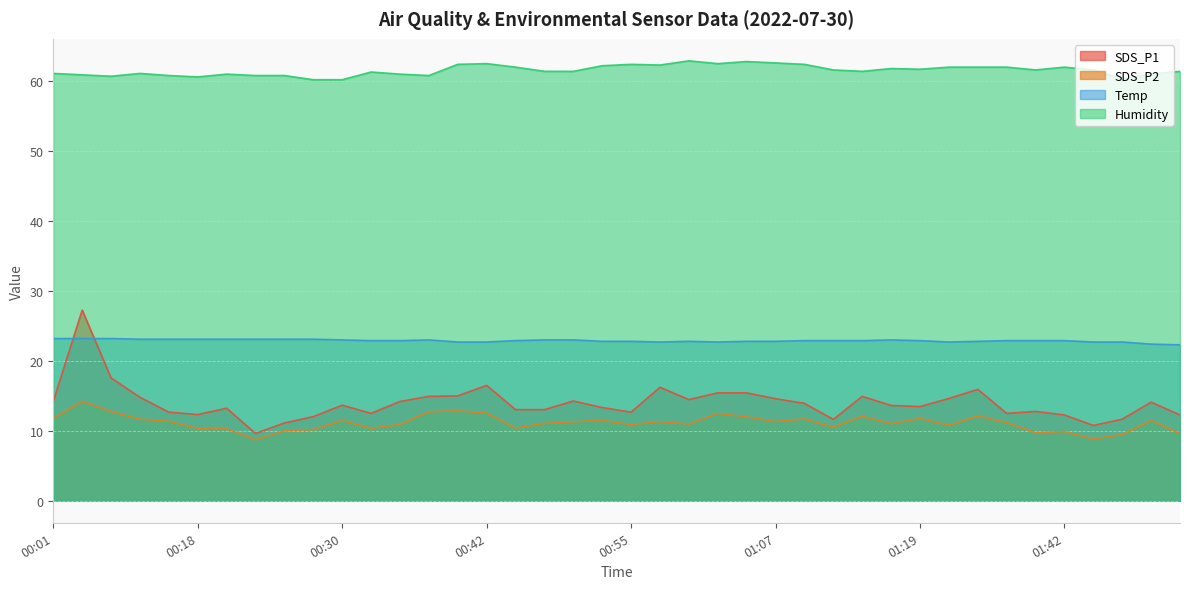

Is it true that SDS_P1 equals 11.1 at 00:25?

True